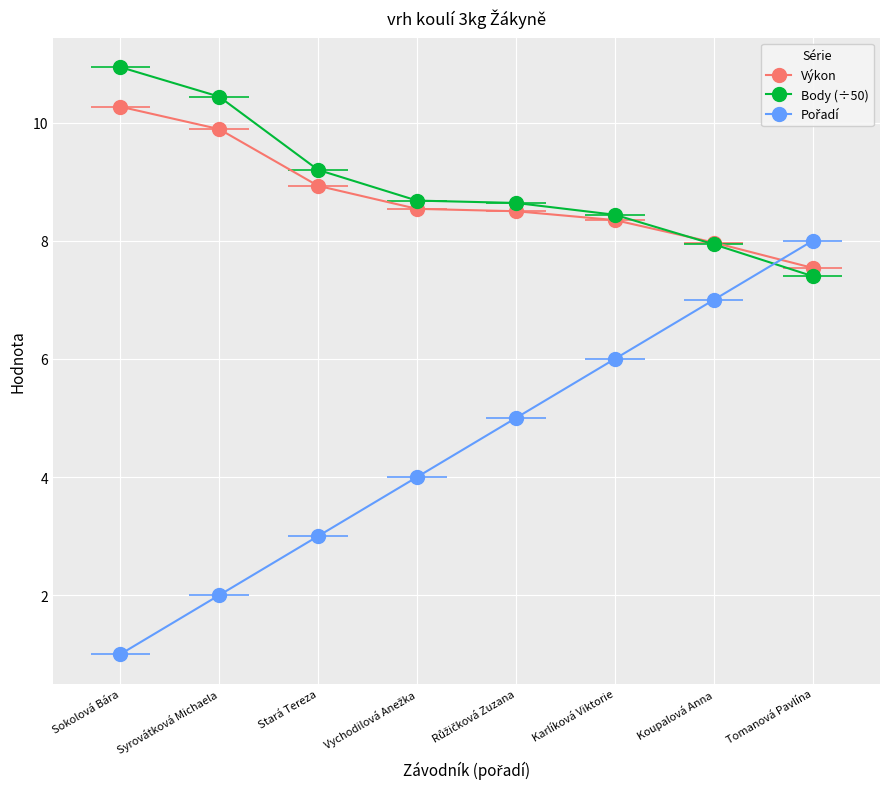

What is the value of the Výkon point at the 5th from the left?

8.5